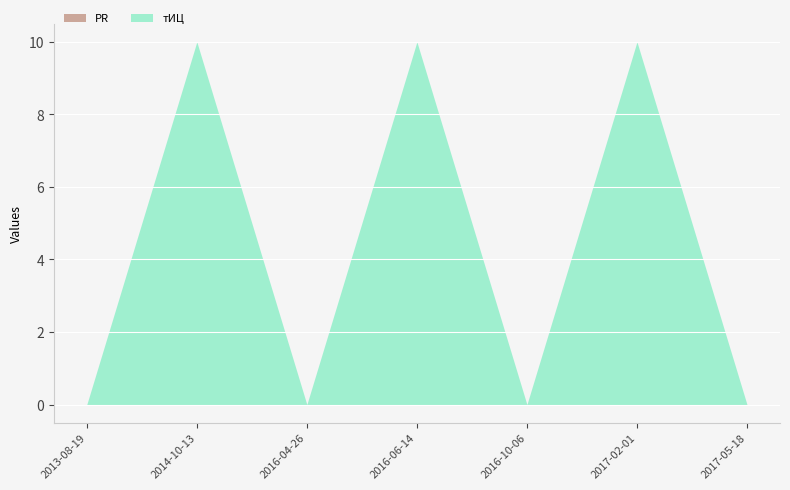

Reading left to right, transcribe all the data shown in this chart.

тИЦ: 2013-08-19=0	2014-10-13=10	2016-04-26=0	2016-06-14=10	2016-10-06=0	2017-02-01=10	2017-05-18=0
PR: 2013-08-19=0	2014-10-13=0	2016-04-26=0	2016-06-14=0	2016-10-06=0	2017-02-01=0	2017-05-18=0